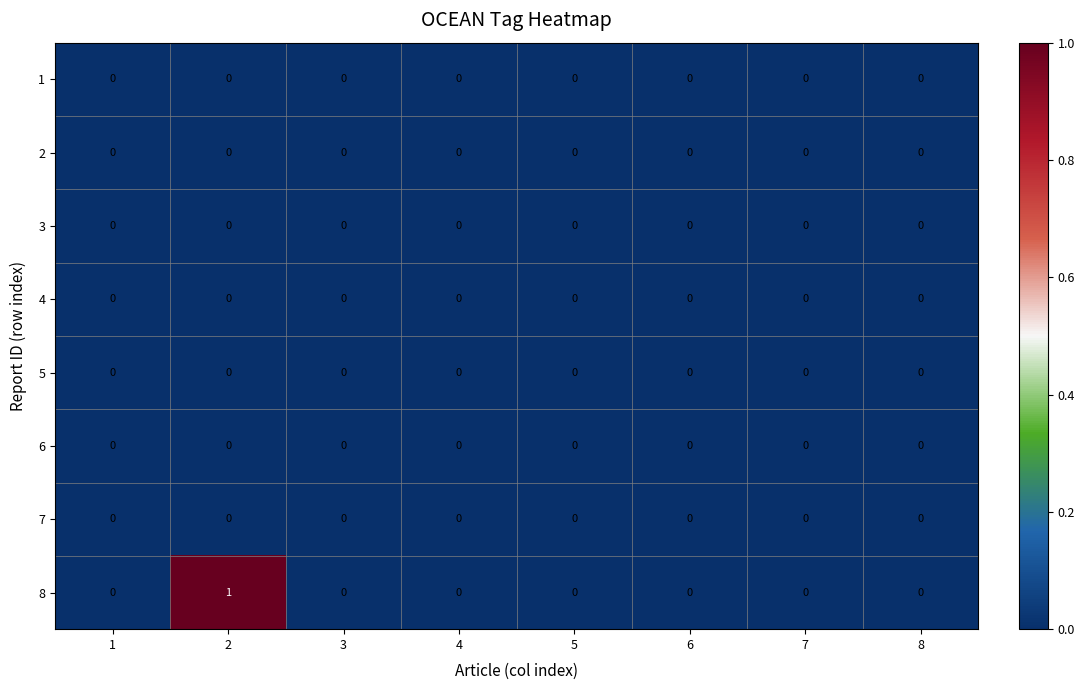

What is the difference between the highest and lowest values at 2?

1